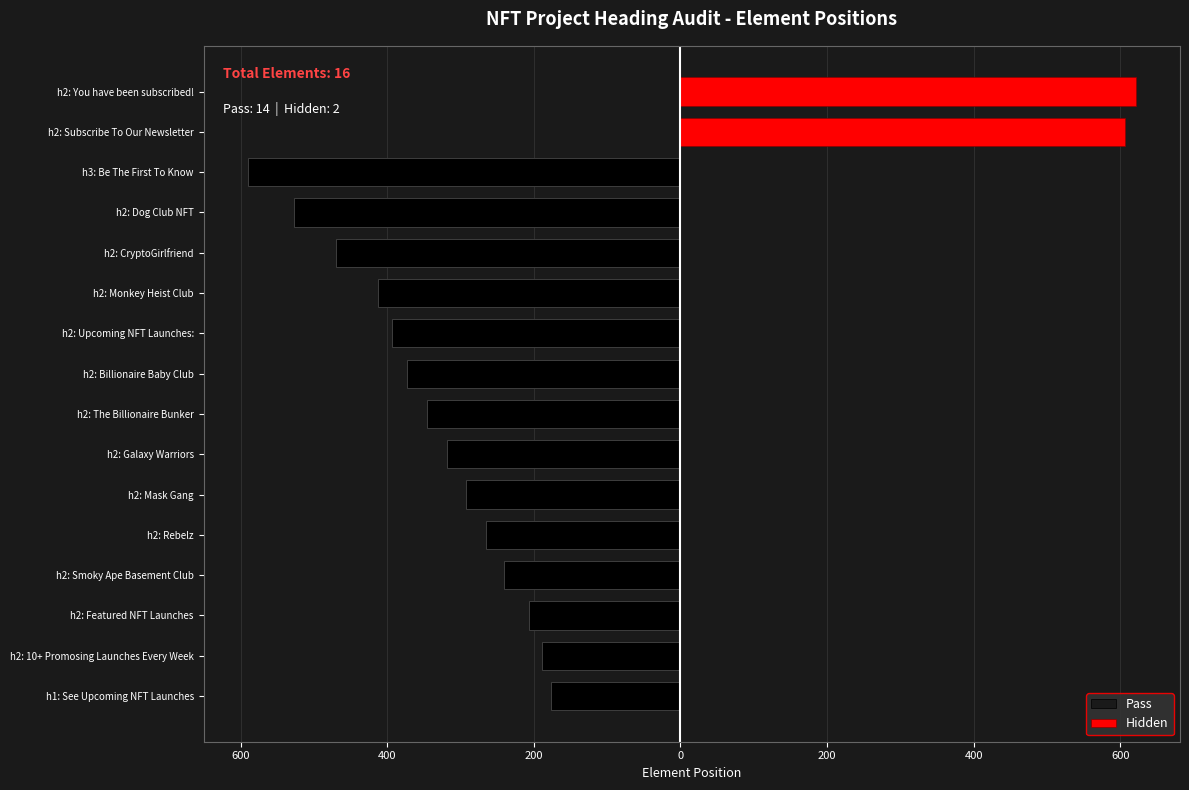

Which has a higher value, h2: Billionaire Baby Club or h1: See Upcoming NFT Launches?

h1: See Upcoming NFT Launches